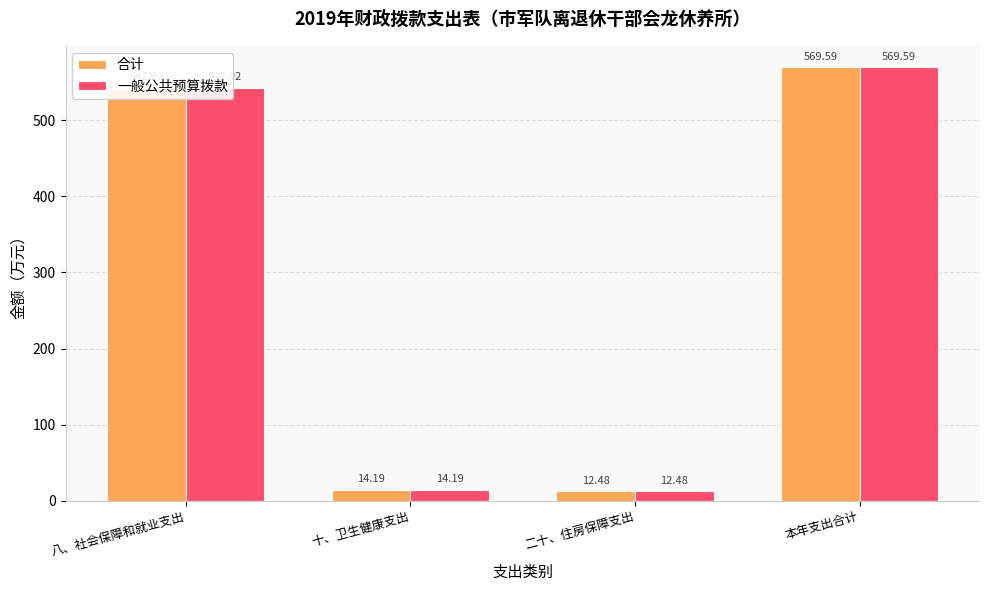

What is the minimum value shown in the chart?

12.5